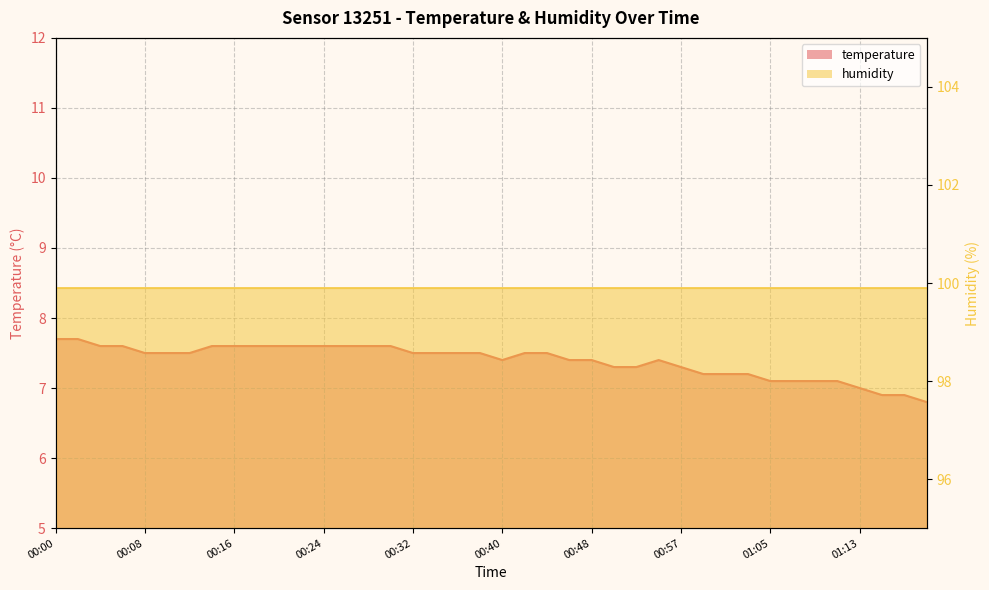

At which label is the value closest to 7?

01:13